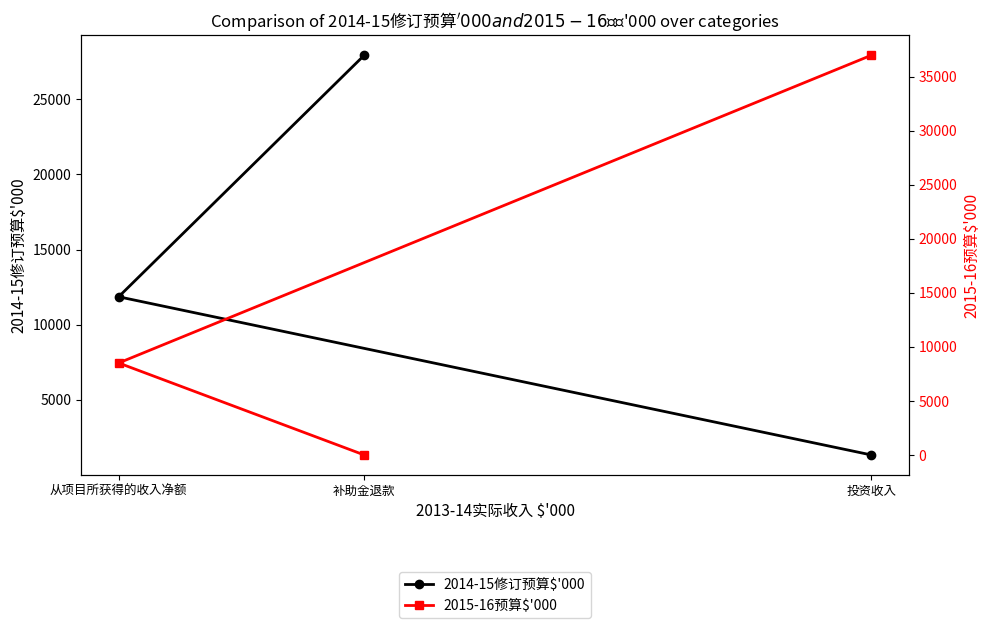

Which series has the largest range (max minus min)?

2015-16预算$'000